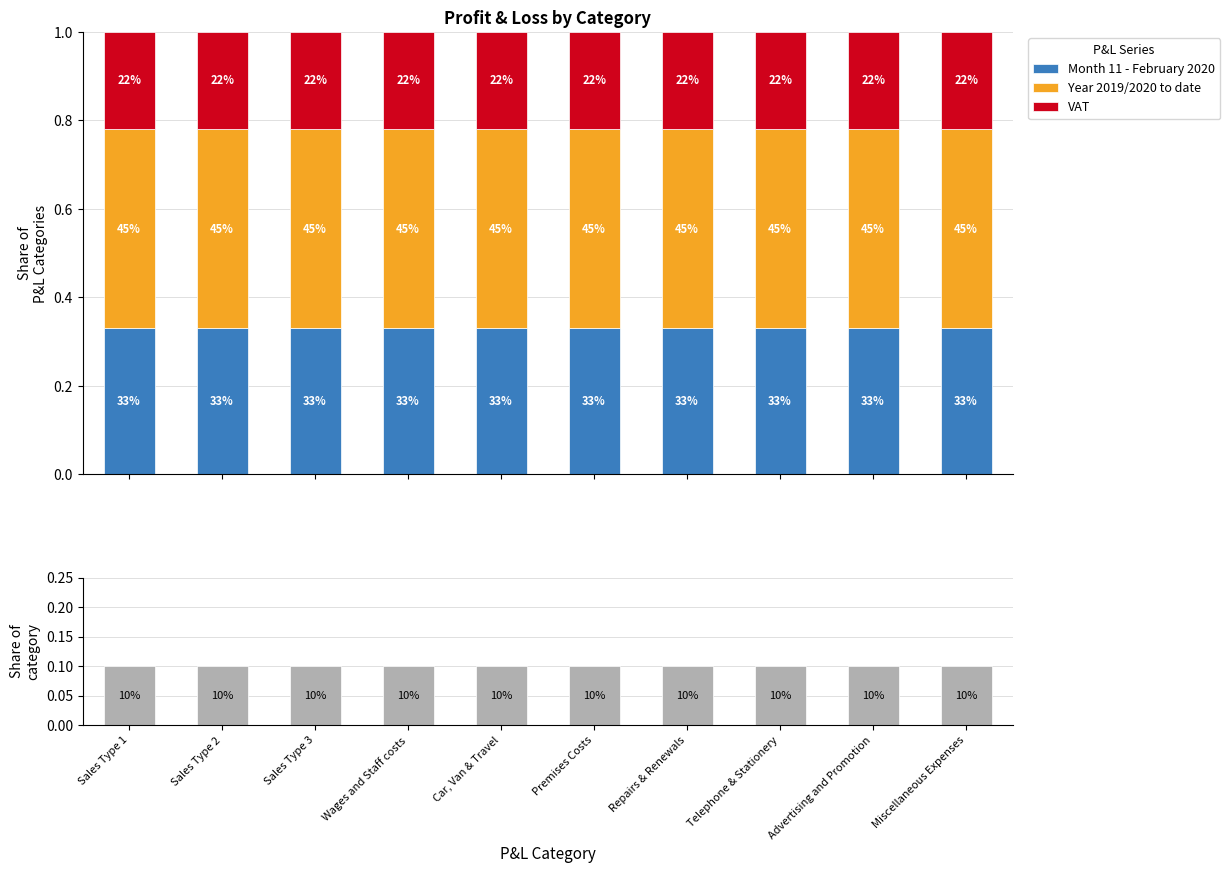

What is the spread (max minus min) of values at Advertising and Promotion?

0.3